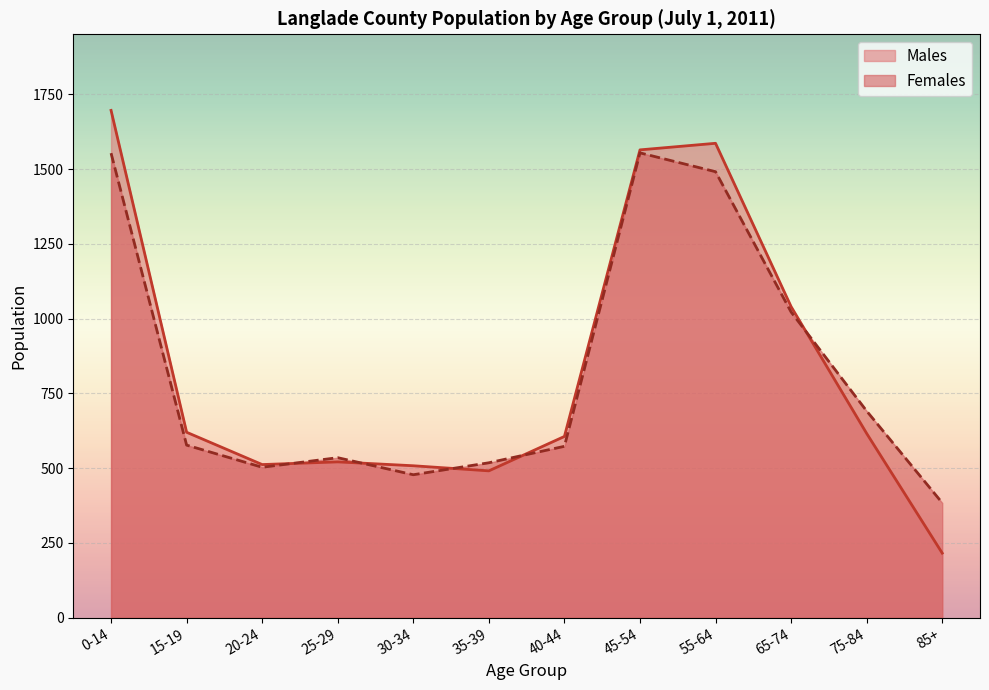

Where do Females and Males first cross each other?

20-24 and 25-29